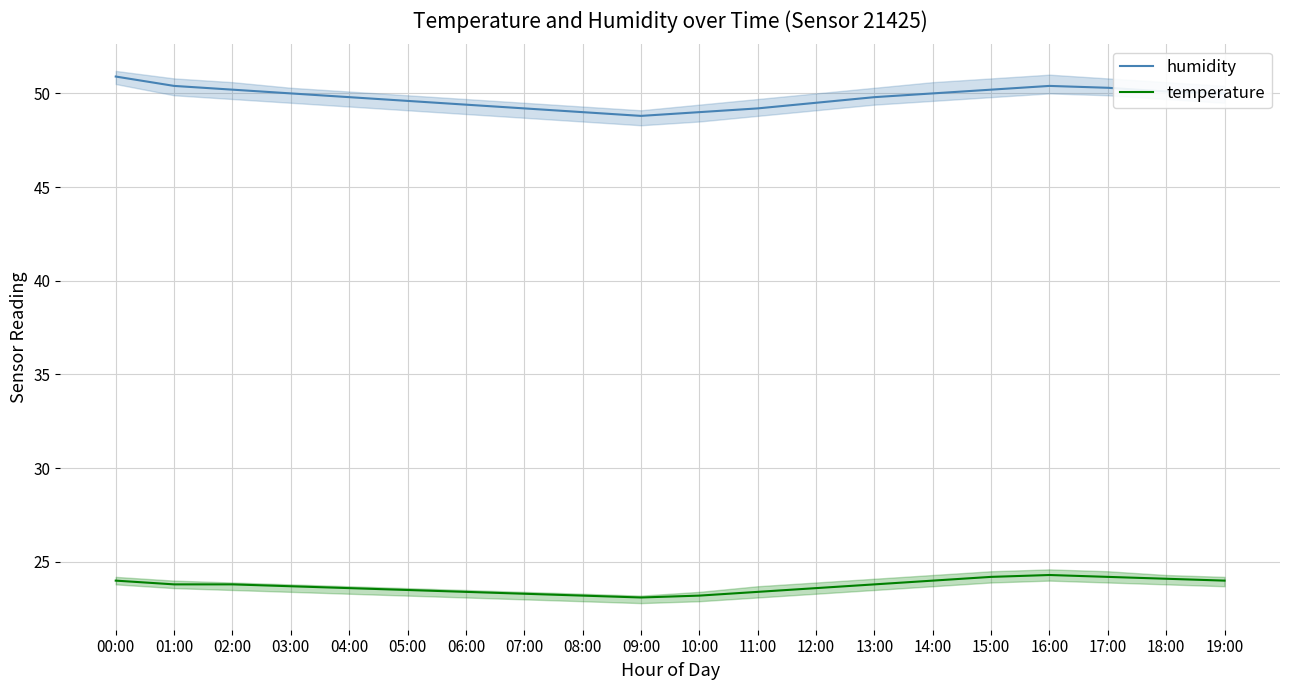

At which category does the chart reach its peak across all series?

00:00